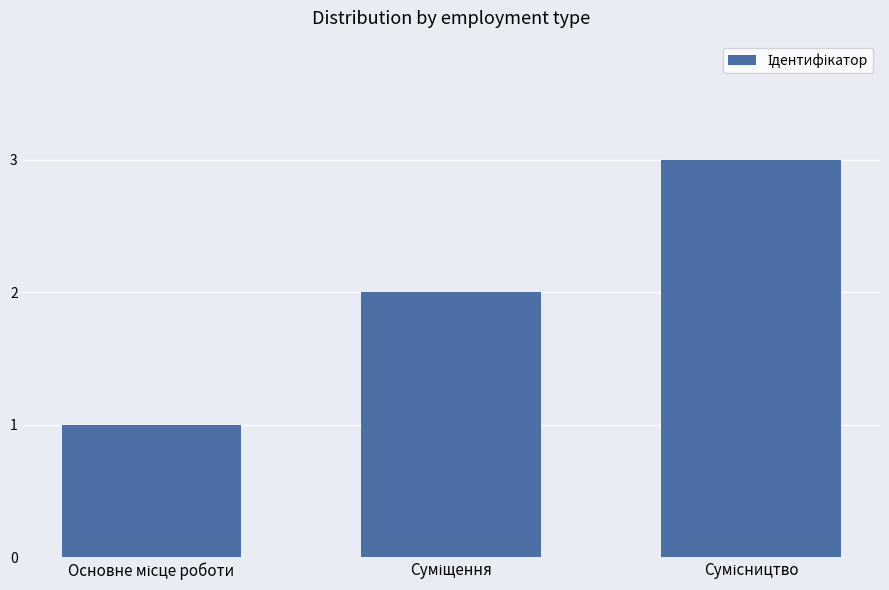

How many bars are there in total?

3